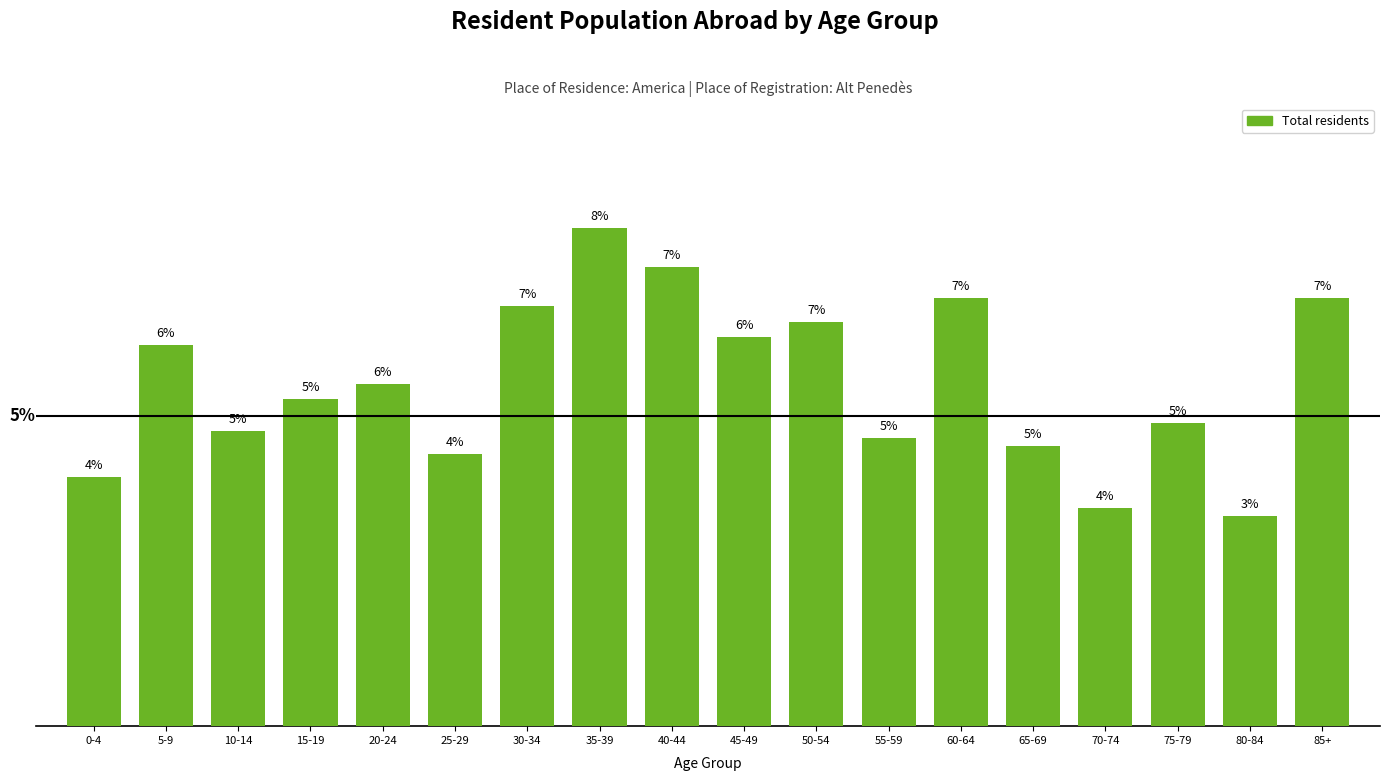

Reading left to right, what are all the values shown in this chart?

0-4=4.0	5-9=6.2	10-14=4.8	15-19=5.3	20-24=5.5	25-29=4.4	30-34=6.8	35-39=8.0	40-44=7.4	45-49=6.3	50-54=6.5	55-59=4.7	60-64=6.9	65-69=4.5	70-74=3.5	75-79=4.9	80-84=3.4	85+=6.9